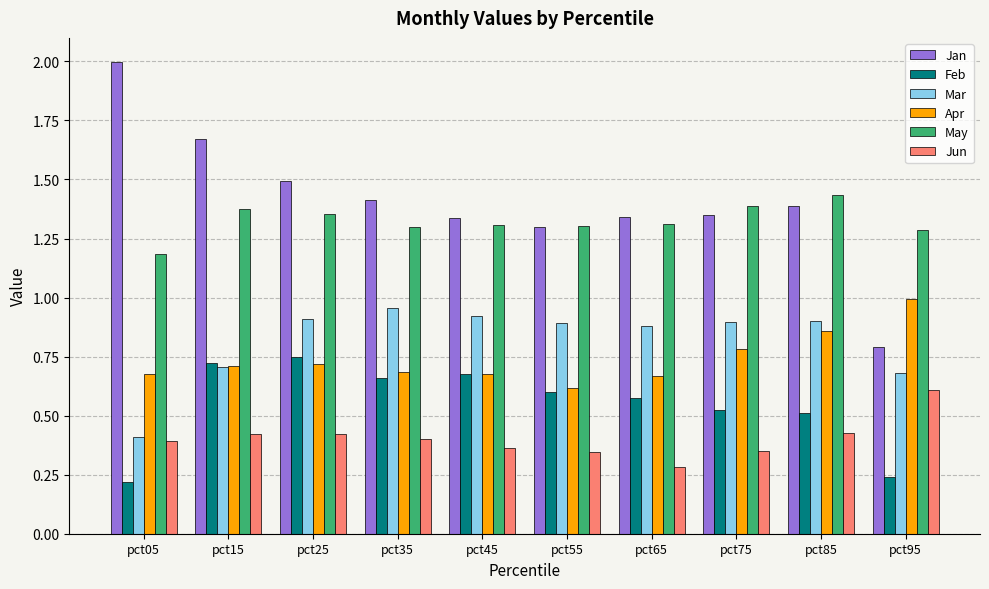

Rank the series at pct95 from lowest to highest value.

Feb, Jun, Mar, Jan, Apr, May